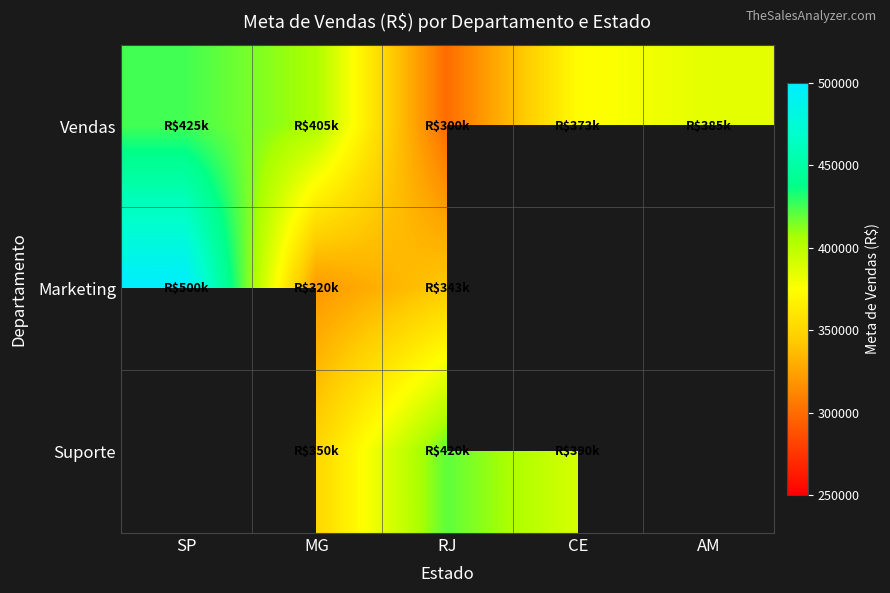

What is the difference between the second highest and minimum values in the Vendas series?

105000.0